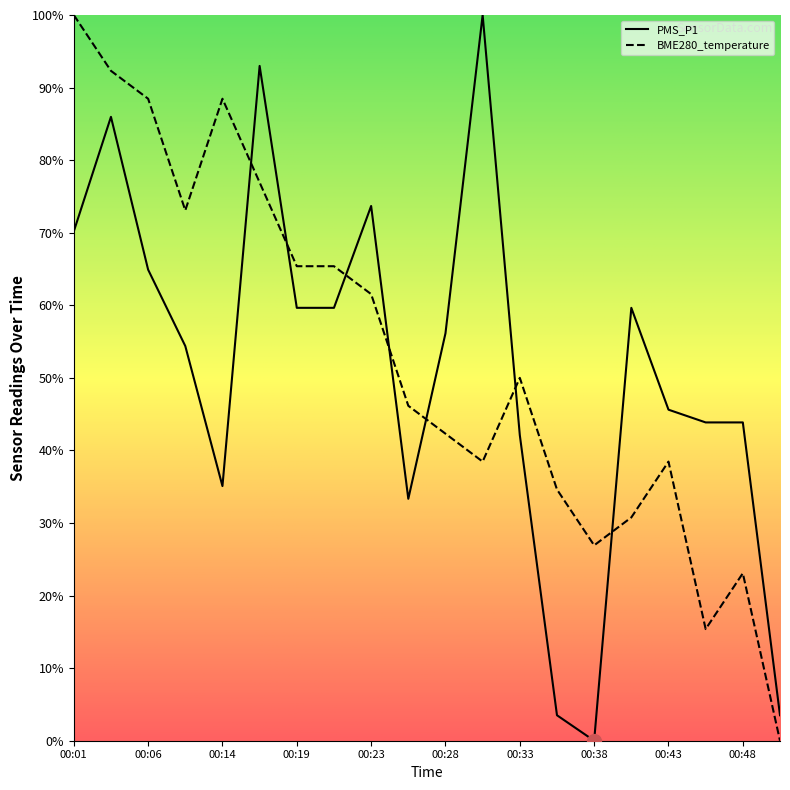

Where do BME280_temperature and PMS_P1 first cross each other?

00:14 and 00:16